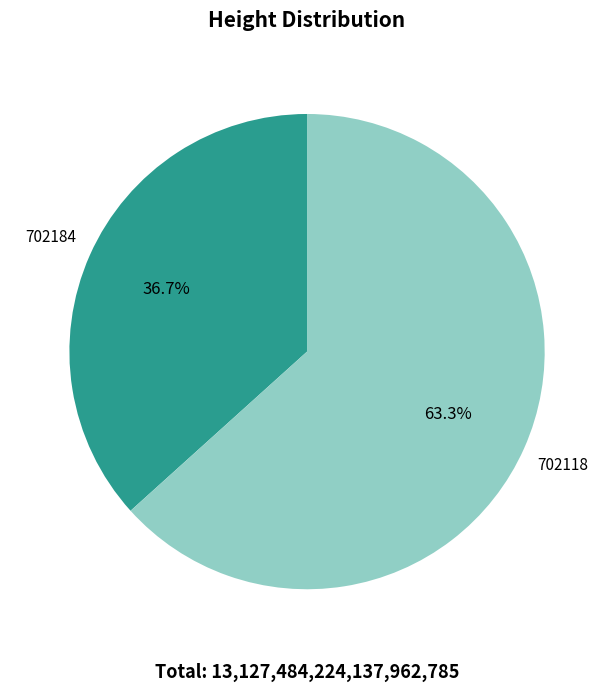

True or false: 702184 accounts for 37% of the total.

True